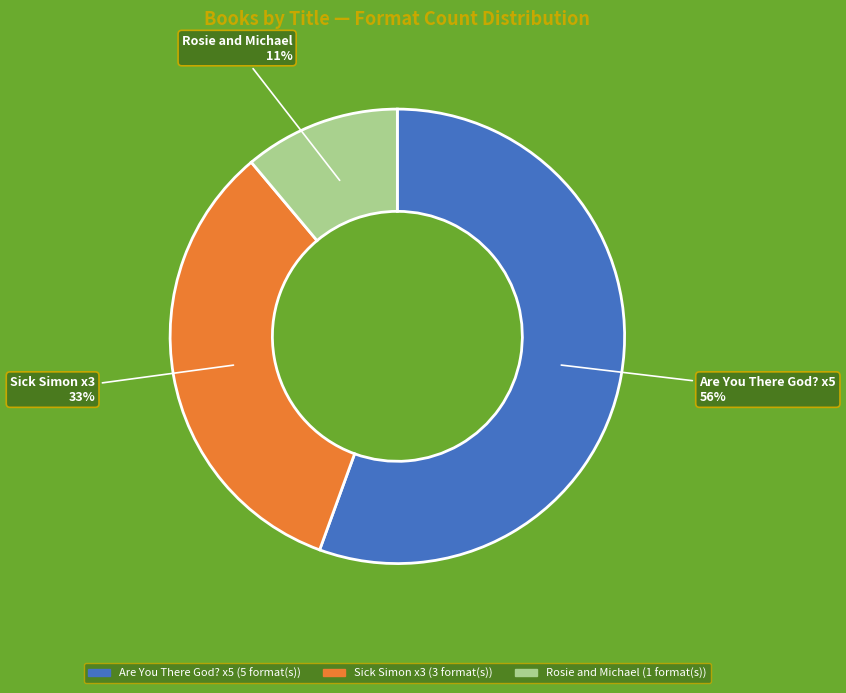

To the nearest percent, what is the average slice percentage?

33%